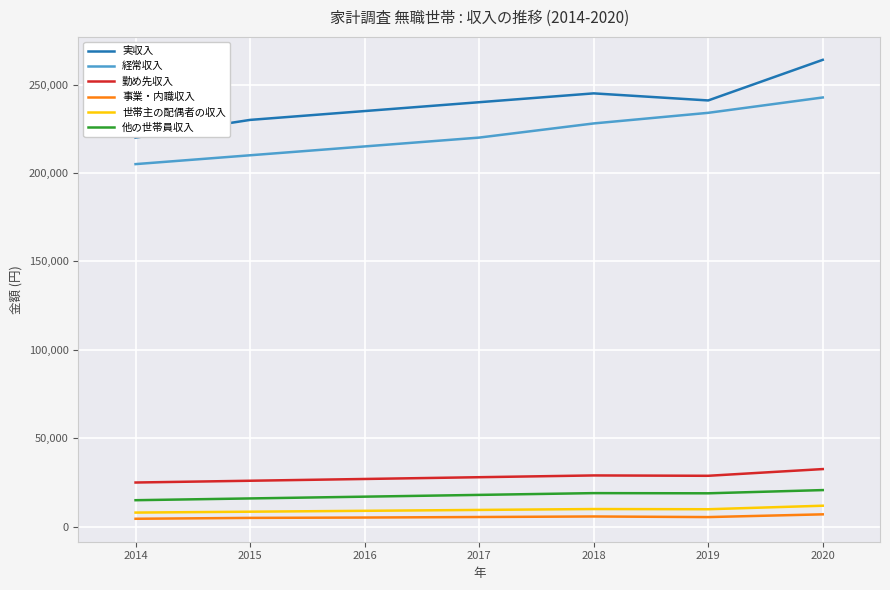

True or false: 勤め先収入 and 他の世帯員収入 intersect in this chart.

False